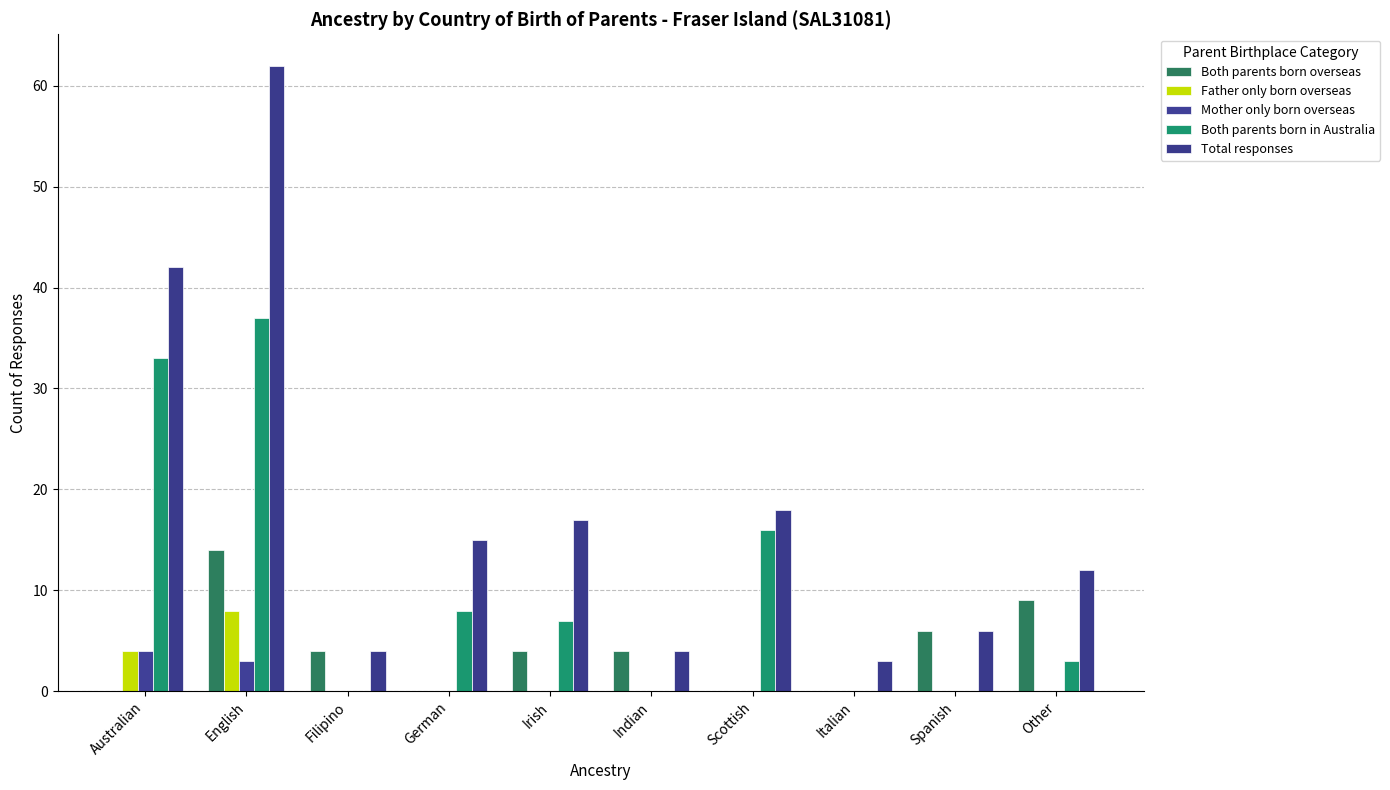

What is the difference between the highest and lowest values at Spanish?

6